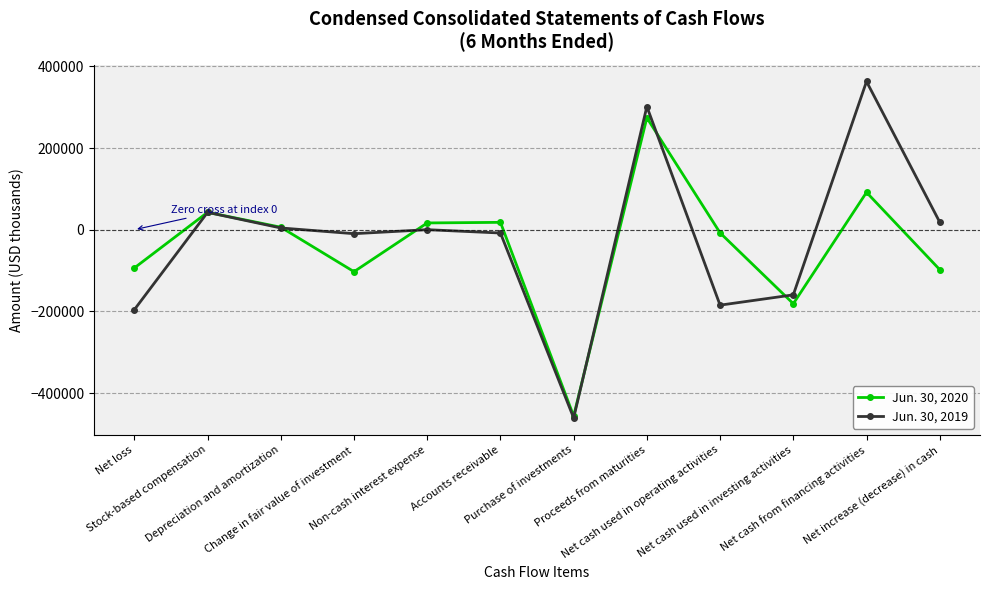

After their last crossing, which series has the higher values: Jun. 30, 2019 or Jun. 30, 2020?

Jun. 30, 2019